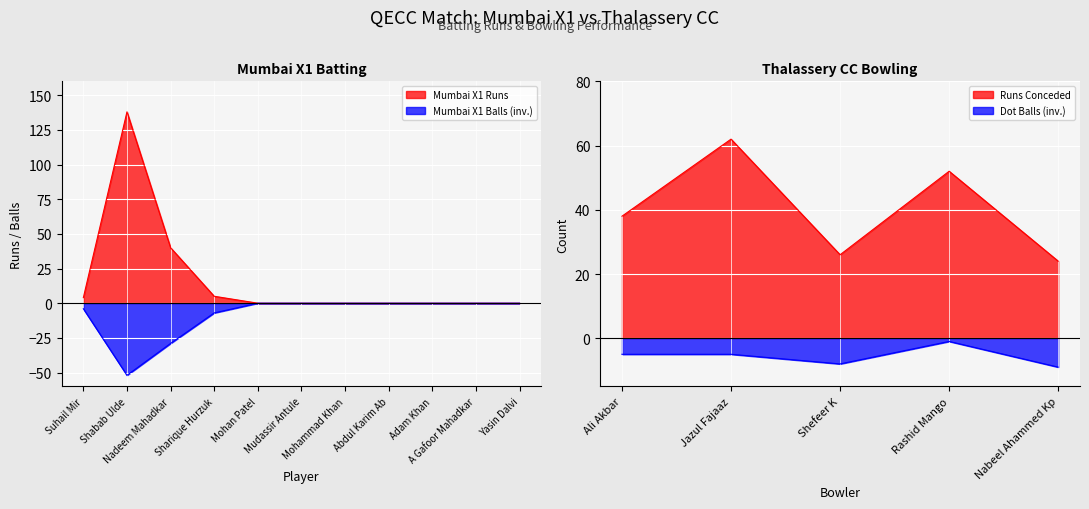

Where is Mumbai X1 Runs nearest to the value 69?

Nadeem Mahadkar